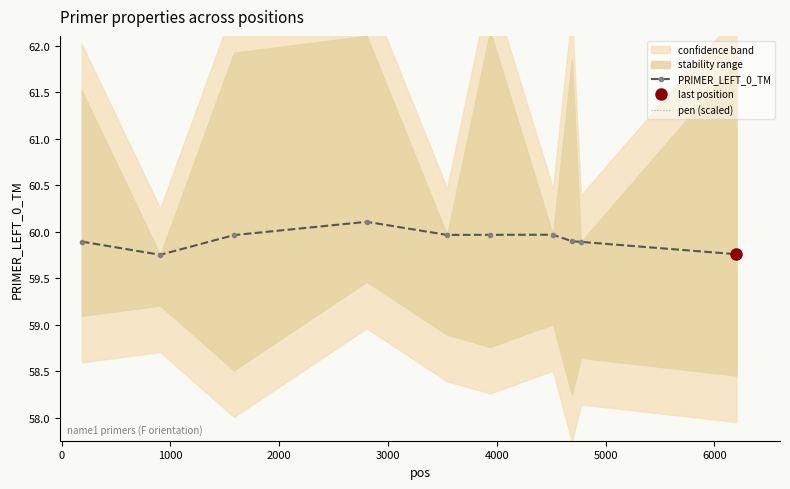

What is the value of the PRIMER_LEFT_0_TM point at the 6th from the left?

60.0